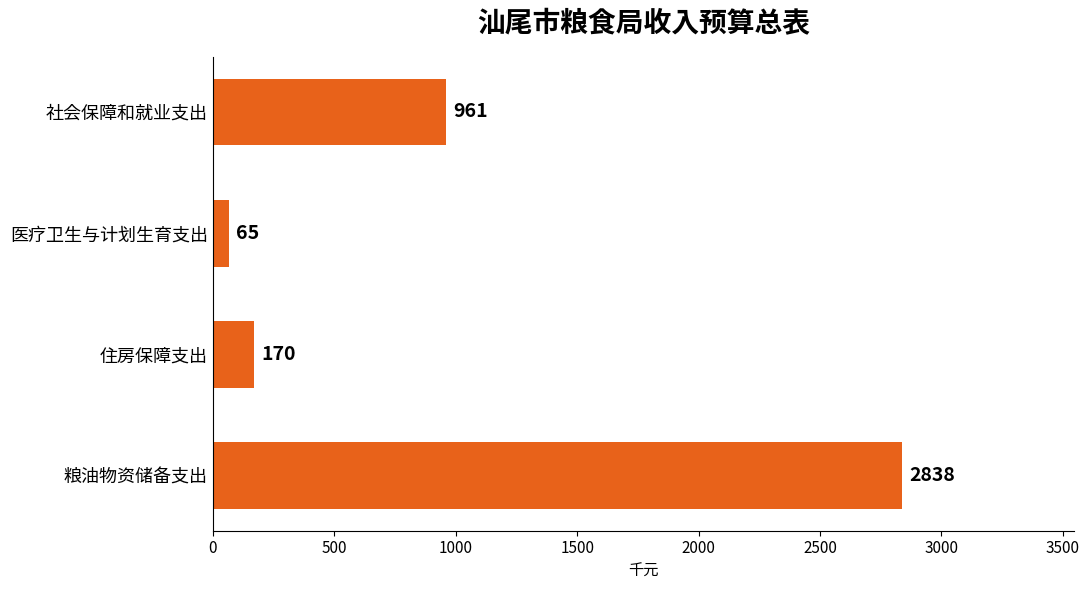

What position from the top is 粮油物资储备支出?

4